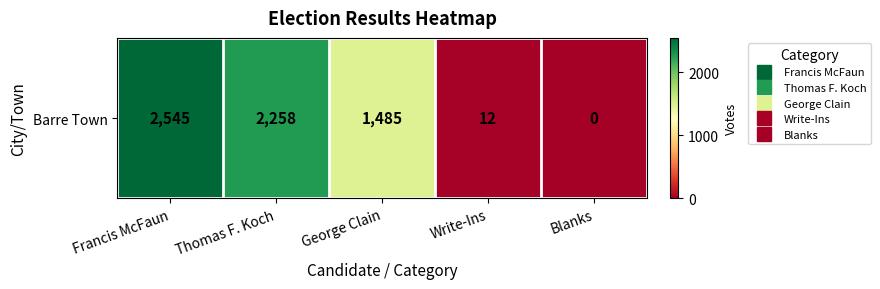

At which category does the chart reach its minimum across all series?

Blanks